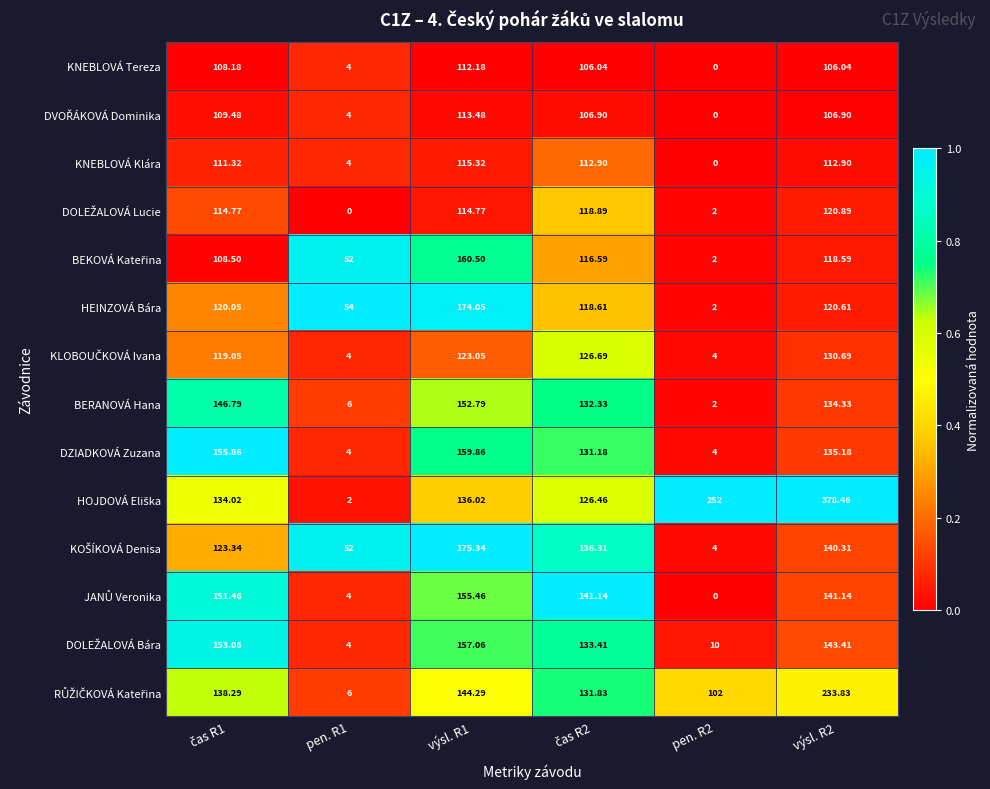

How many categories are shown in the chart?

6